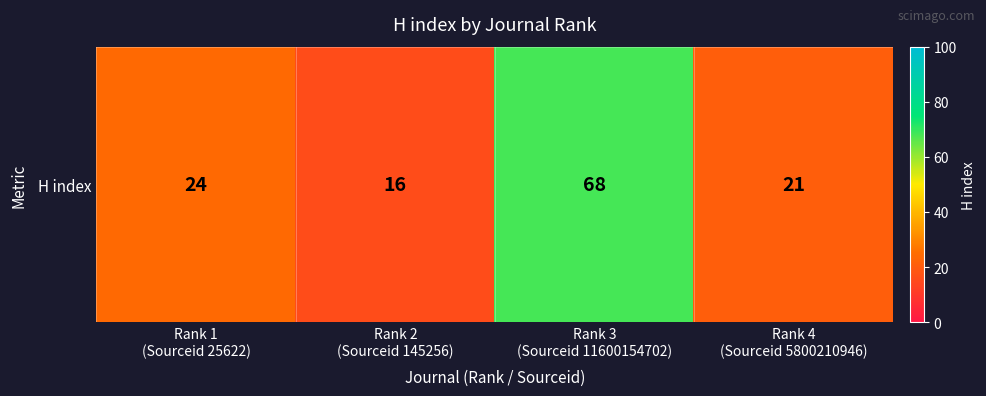

The chart shows a value of 109 at Rank 3
(Sourceid 11600154702). True or false?

False